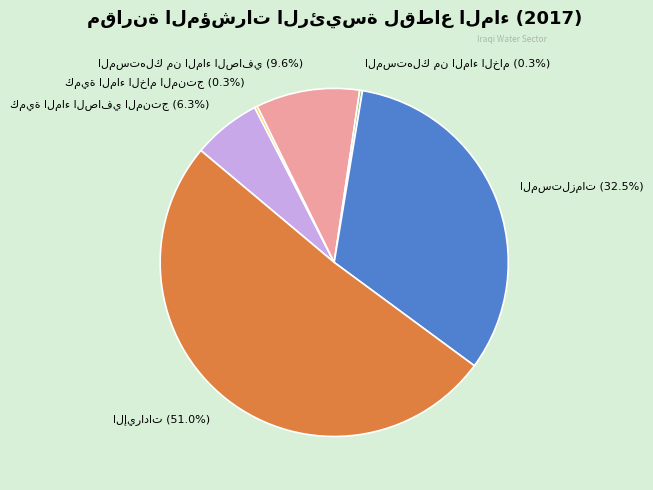

Is there a majority slice in this chart?

Yes